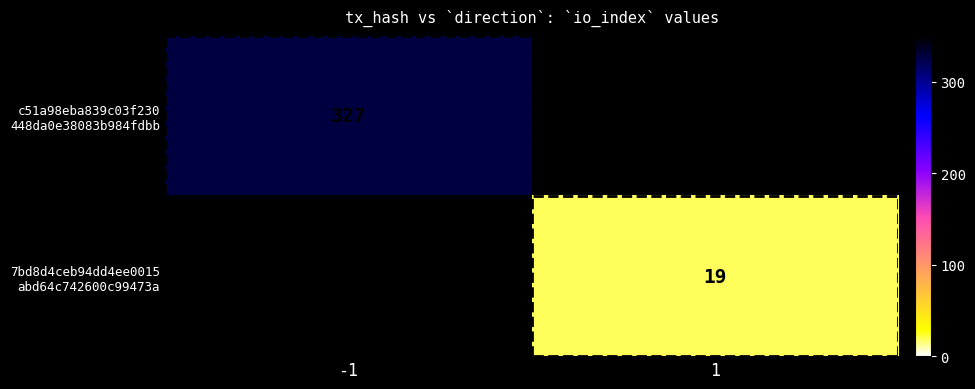

Rank the categories by c51a98eba839c03f230 448da0e38083b984fdbb value from lowest to highest.

1, -1